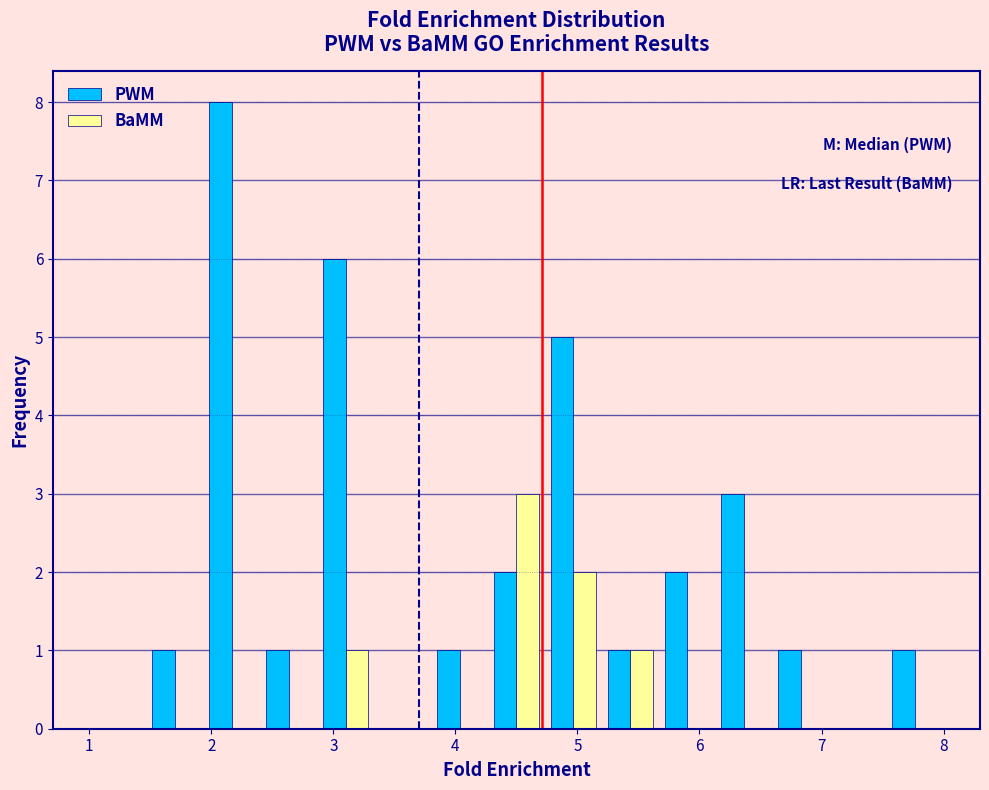

In the PWM series, which range on the x-axis has the tallest bar?

1.9 to 2.4